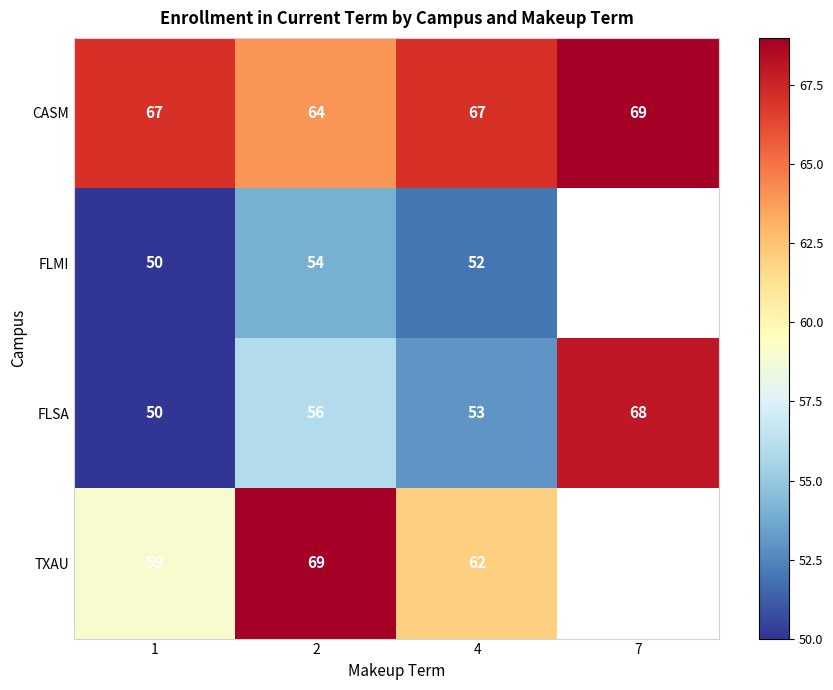

Count the number of data series in this chart.

4